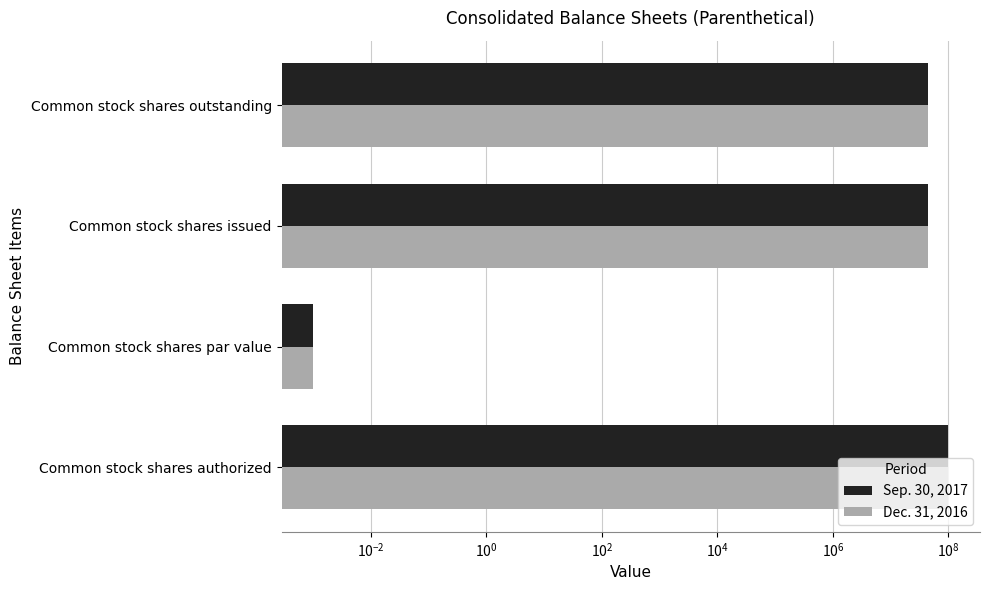

What are all the series names shown in the legend?

Sep. 30, 2017, Dec. 31, 2016